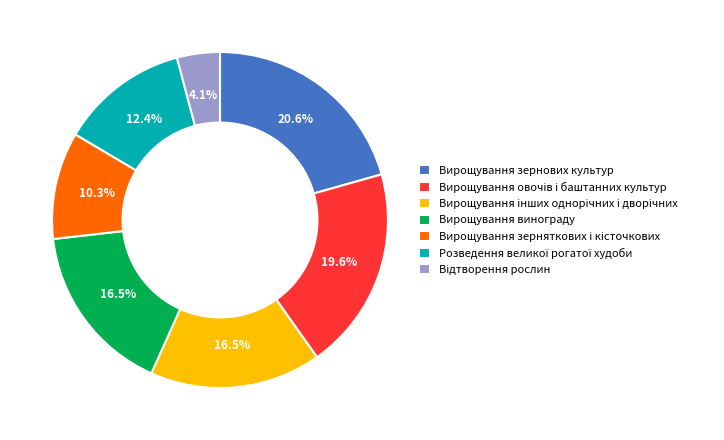

Is the sum of Вирощування зернових культур and Вирощування винограду greater than half?

No